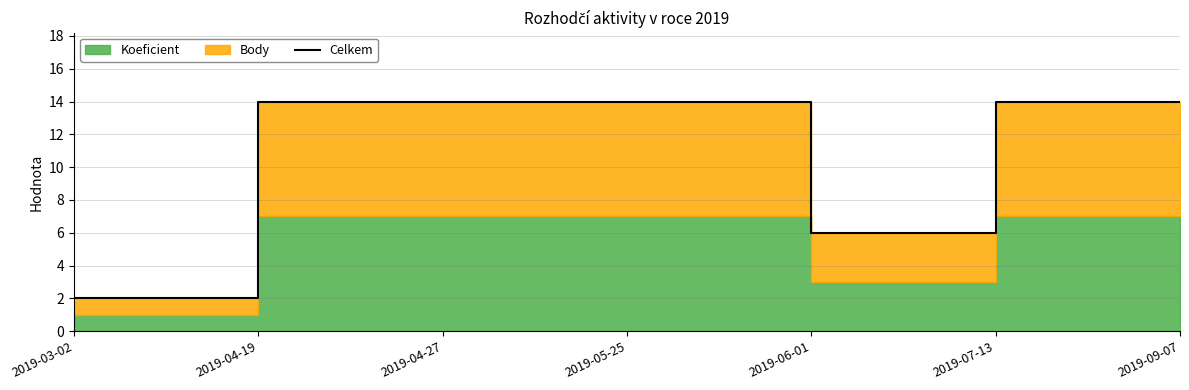

What is the difference between the values at 2019-09-07 and 2019-06-01?

8